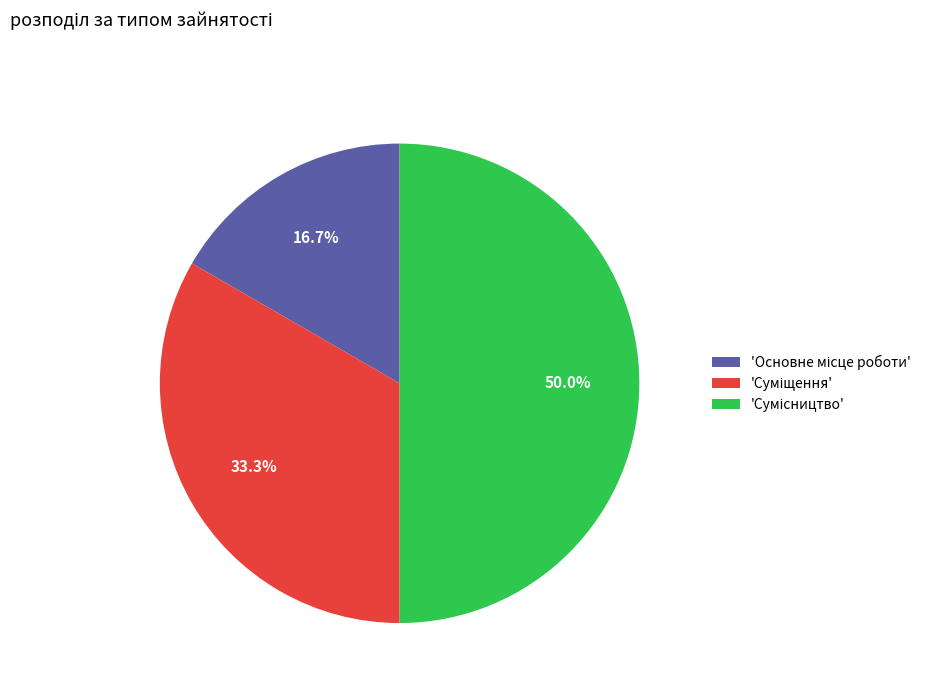

How many segments does this pie chart have?

3